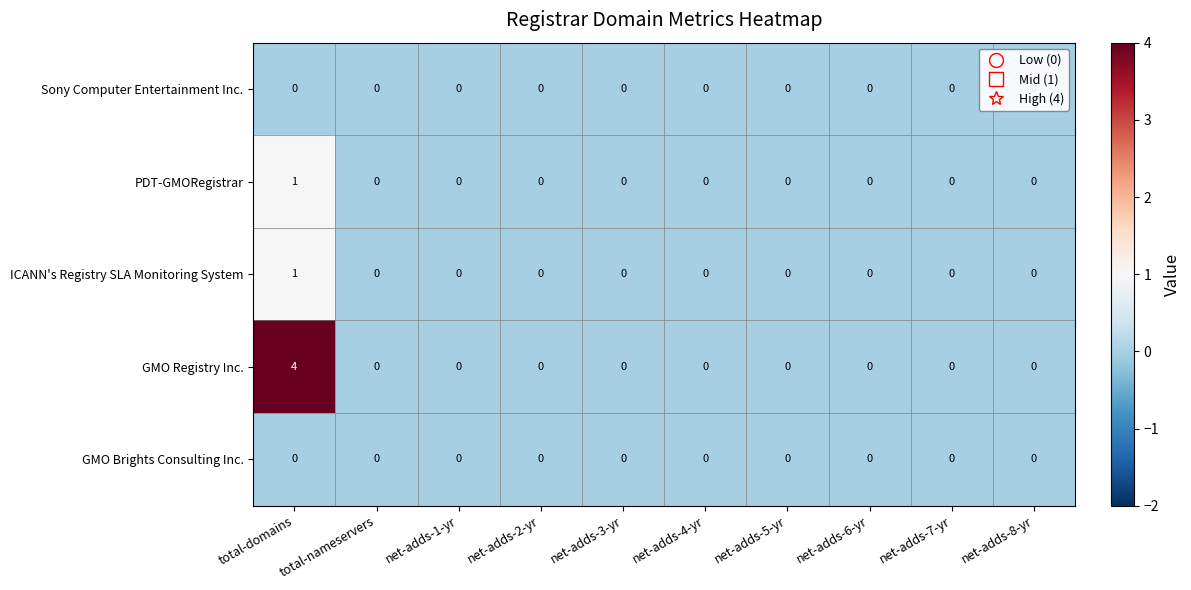

Which series has the widest spread of values?

GMO Registry Inc.